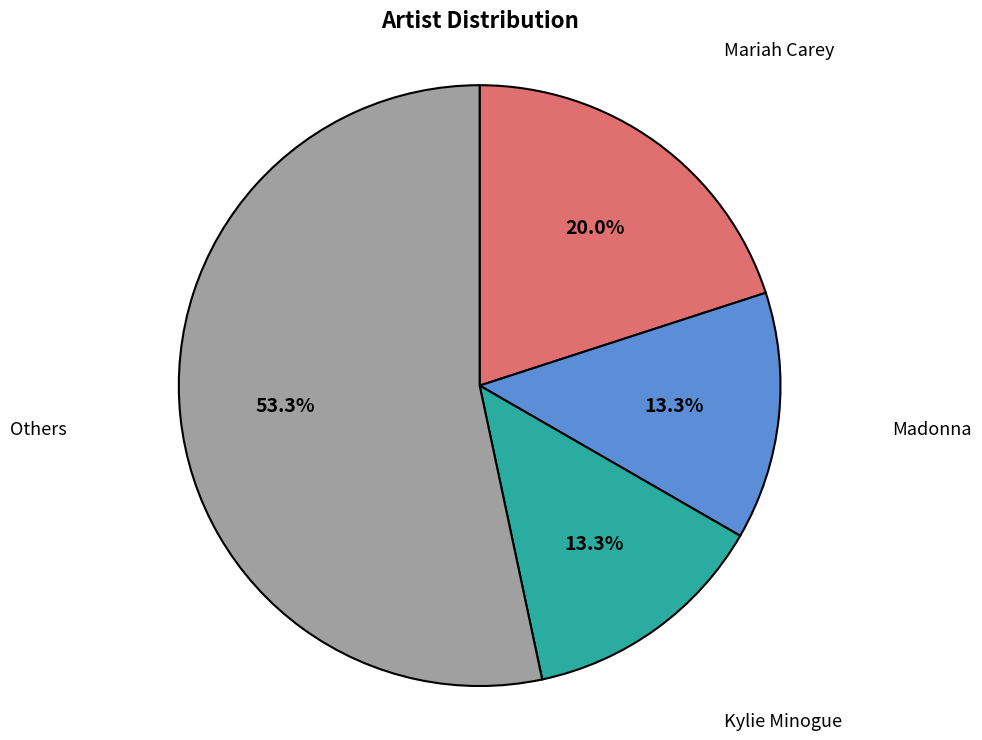

Does any single category account for the majority?

Yes